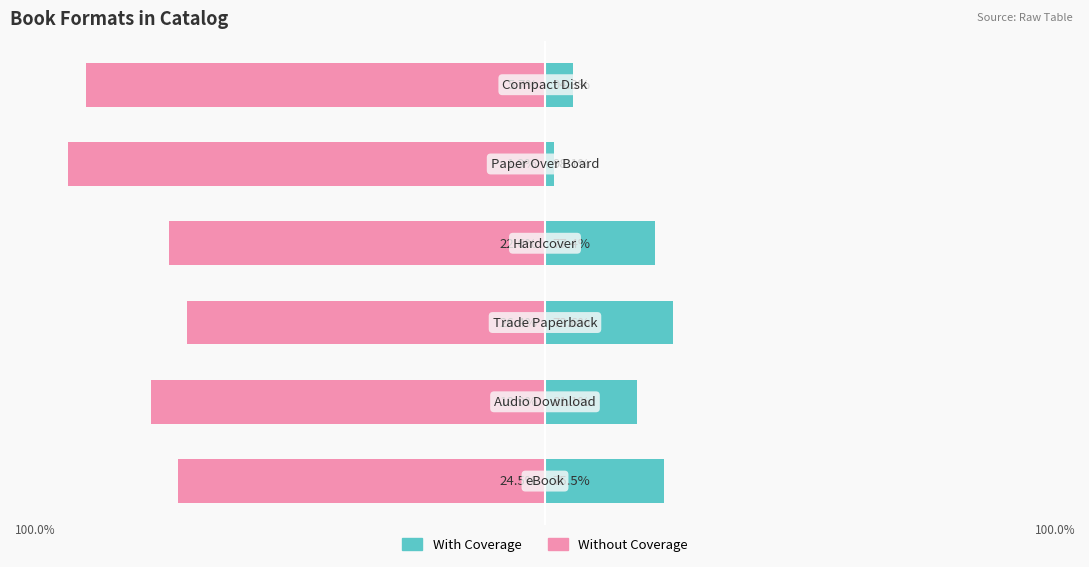

How many data points in Without Coverage are less than -77?

4